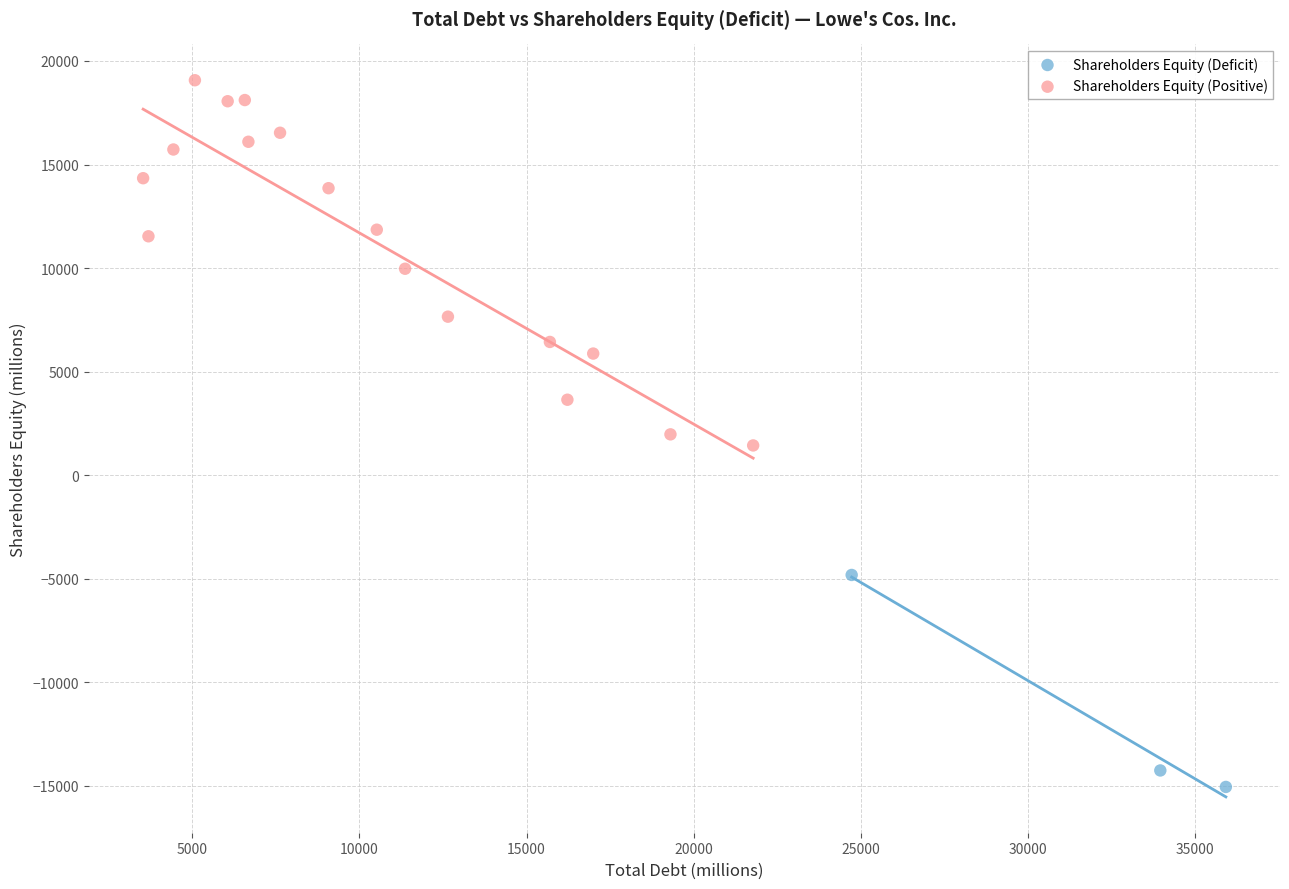

Which series contains the highest Y value?

Shareholders Equity (Positive)